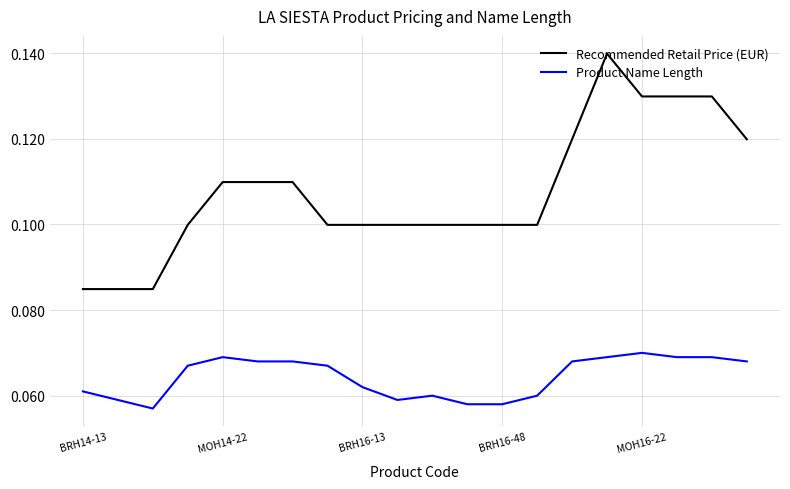

True or false: Product Name Length and Recommended Retail Price (EUR) intersect in this chart.

False